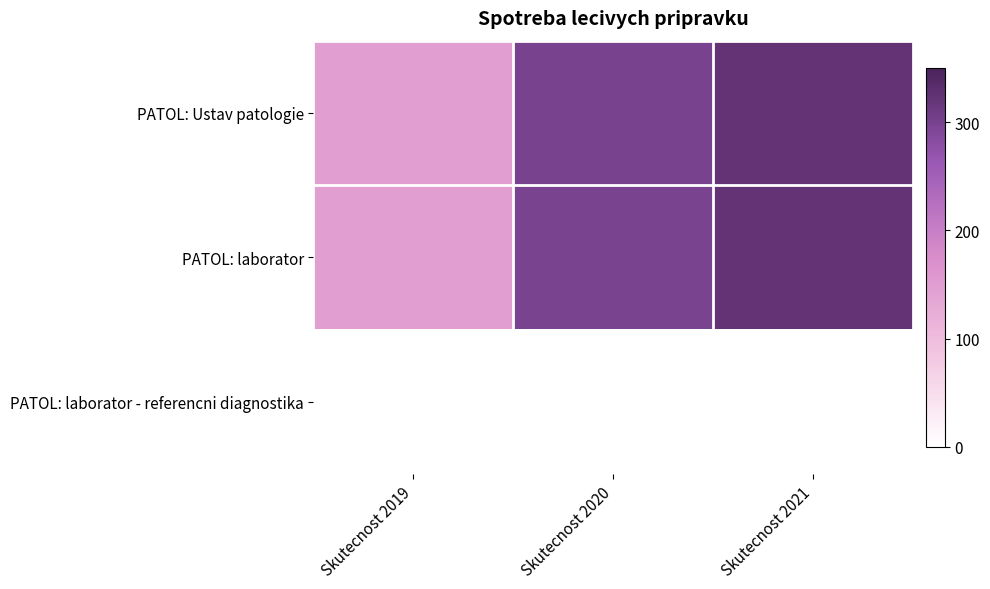

Rank the series by their maximum value, from lowest to highest.

PATOL: laborator - referencni diagnostika, PATOL: laborator, PATOL: Ustav patologie